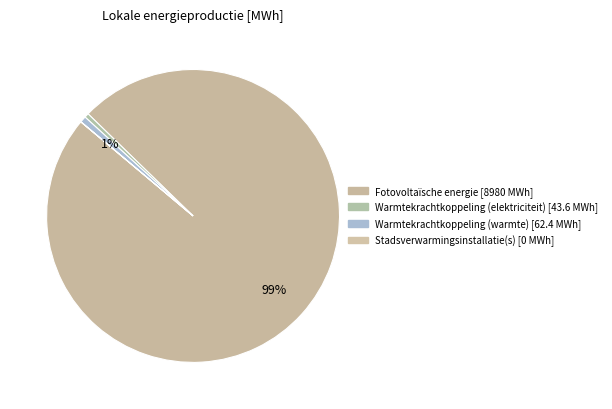

The Warmtekrachtkoppeling (warmte) slice represents 14% of the pie. True or false?

False